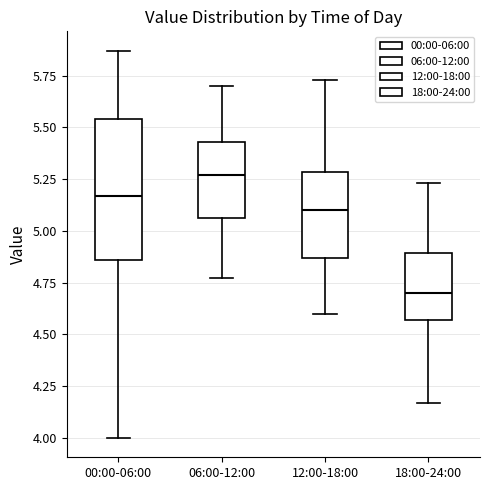

Comparing the boxes themselves (not the whiskers), which one is the tallest?

00:00-06:00